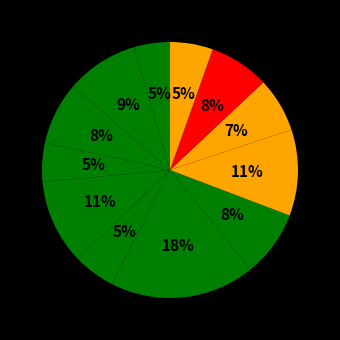

Count the number of slices in the pie.

12